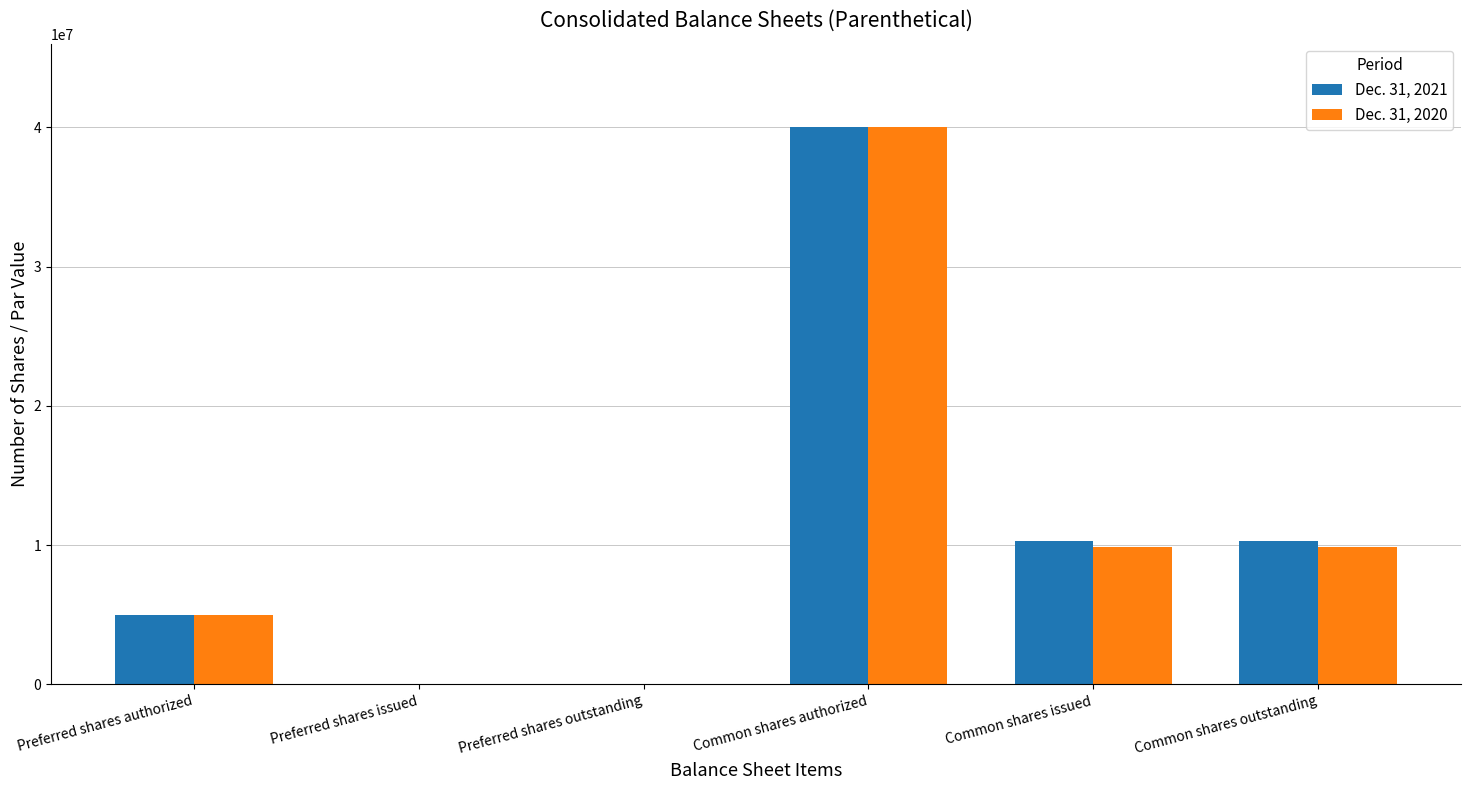

What is the average value of the Dec. 31, 2021 series?

10919481